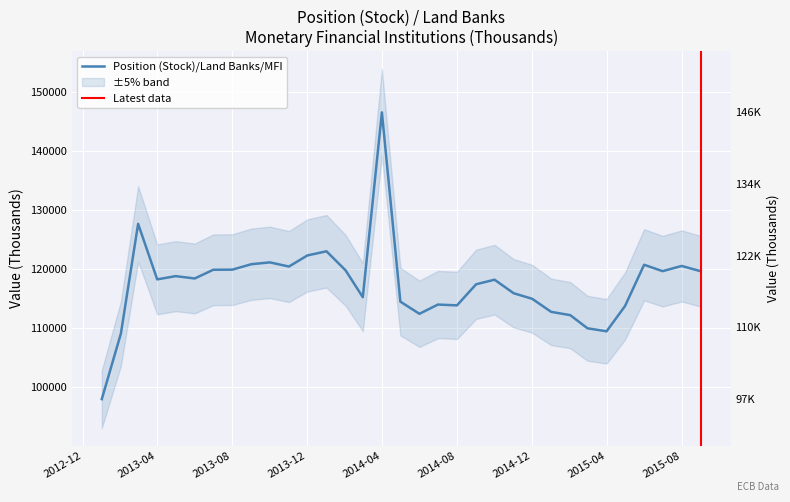

How many points are higher than both their immediate neighbors (excluding endpoints)?

9